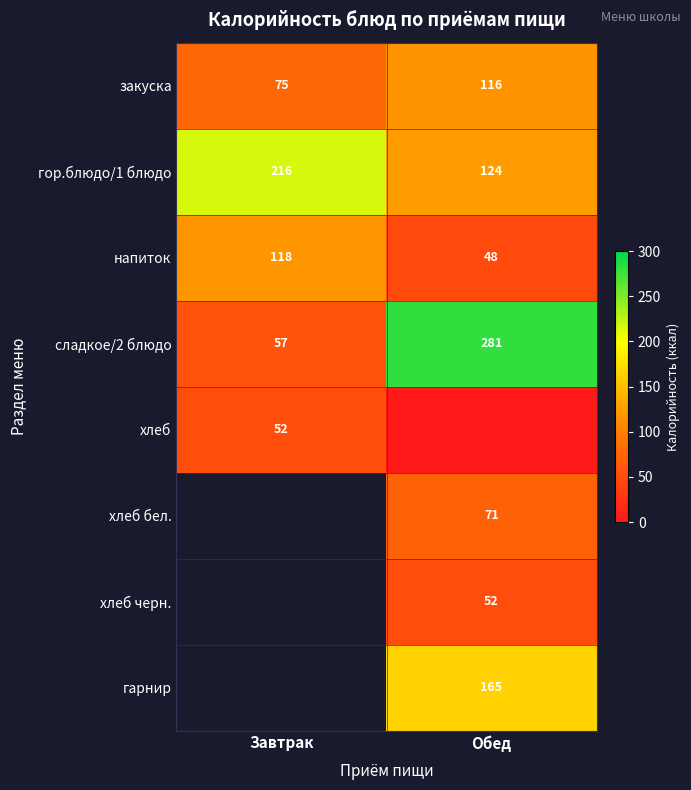

The закуска series shows 43 at Обед. True or false?

False